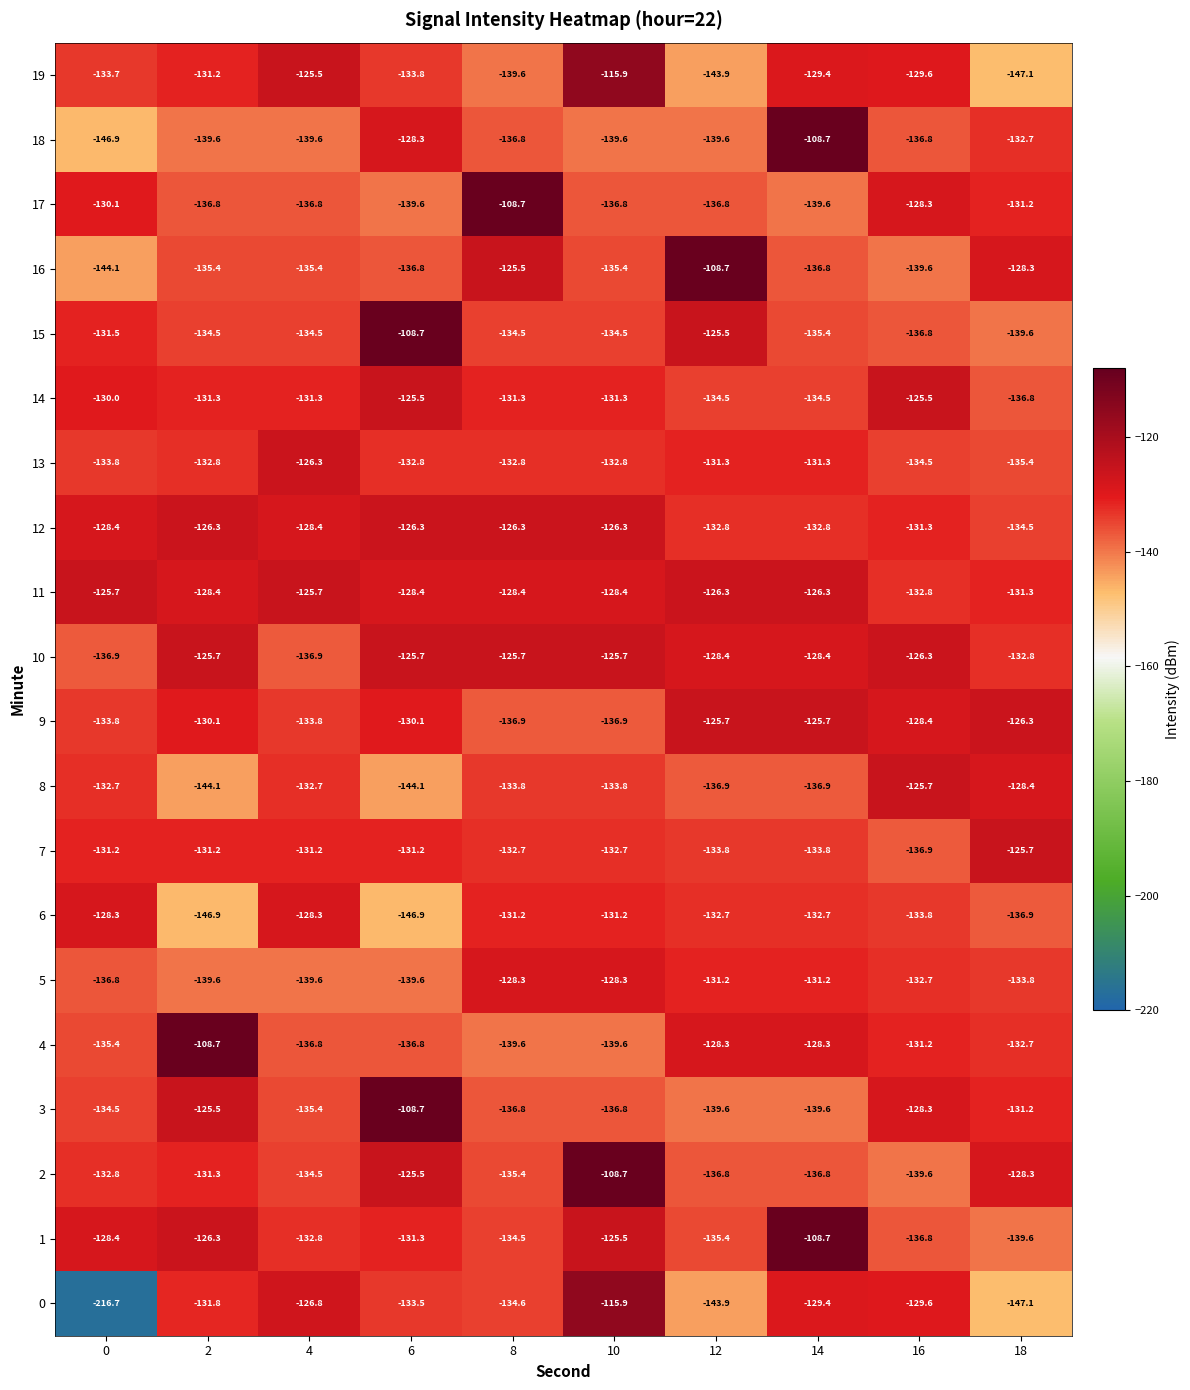

Which series changed the most between 8 and 16?

17